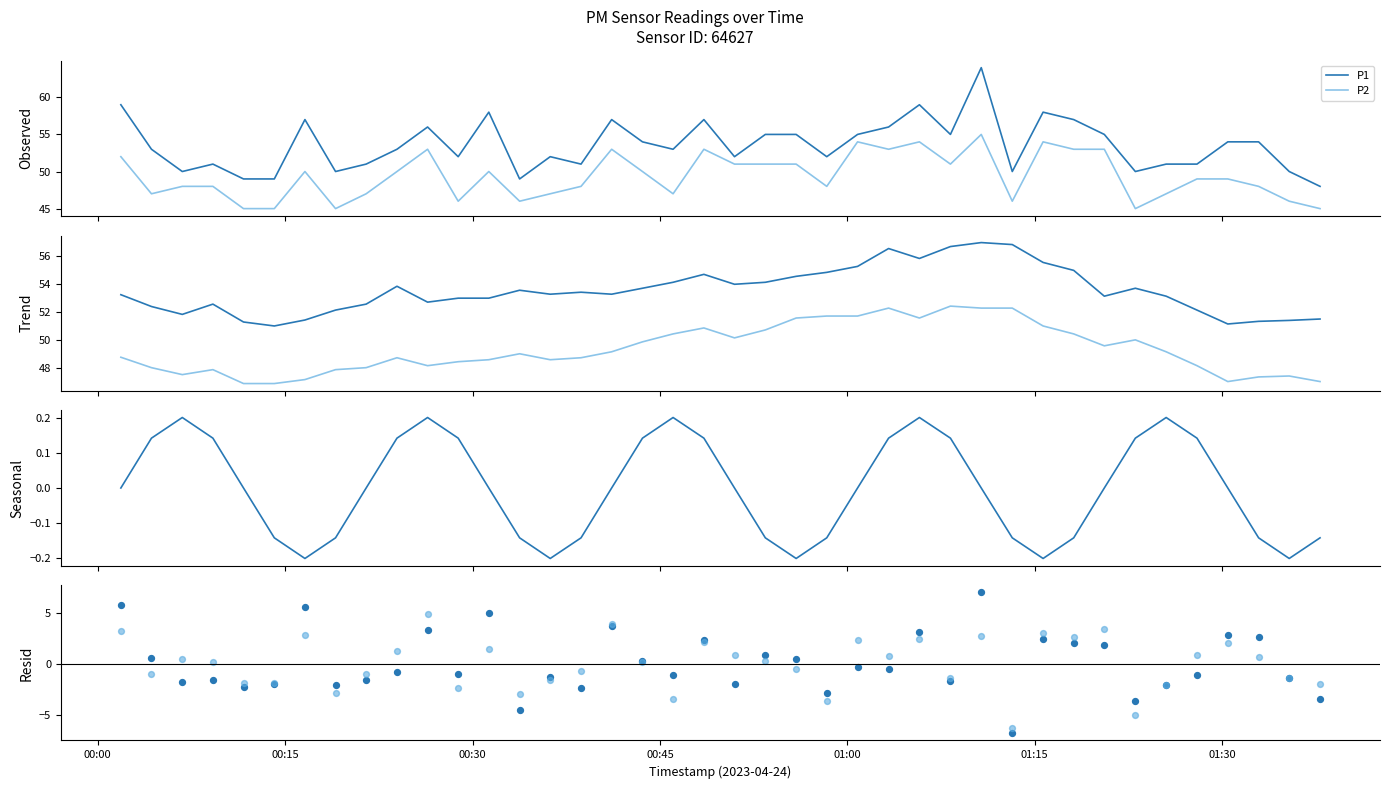

True or false: P2 and P1 intersect in this chart.

False